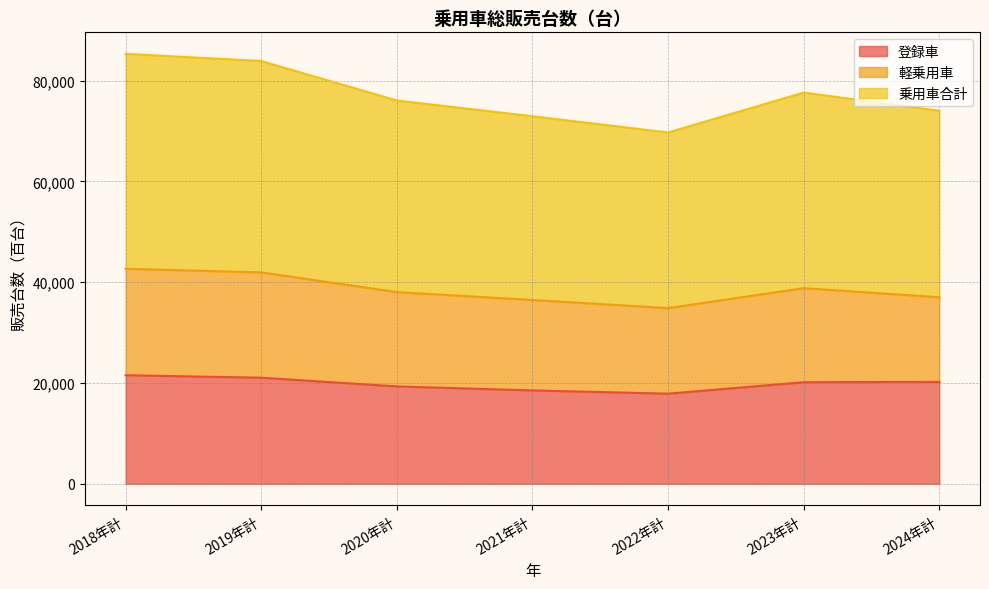

True or false: 登録車 and 乗用車合計 cross at least once.

False